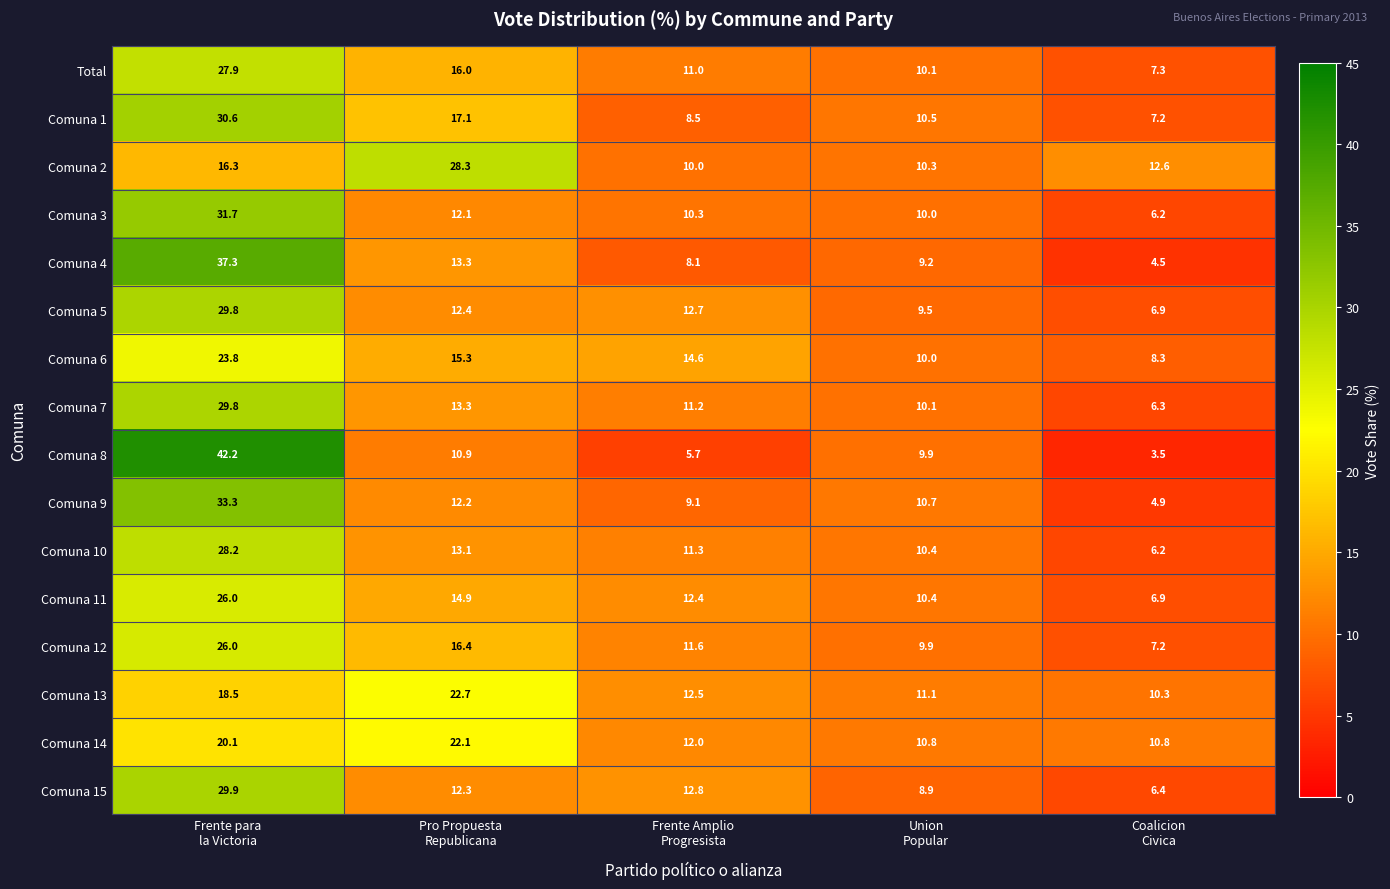

Which label corresponds to the largest value in the chart?

Frente para
la Victoria